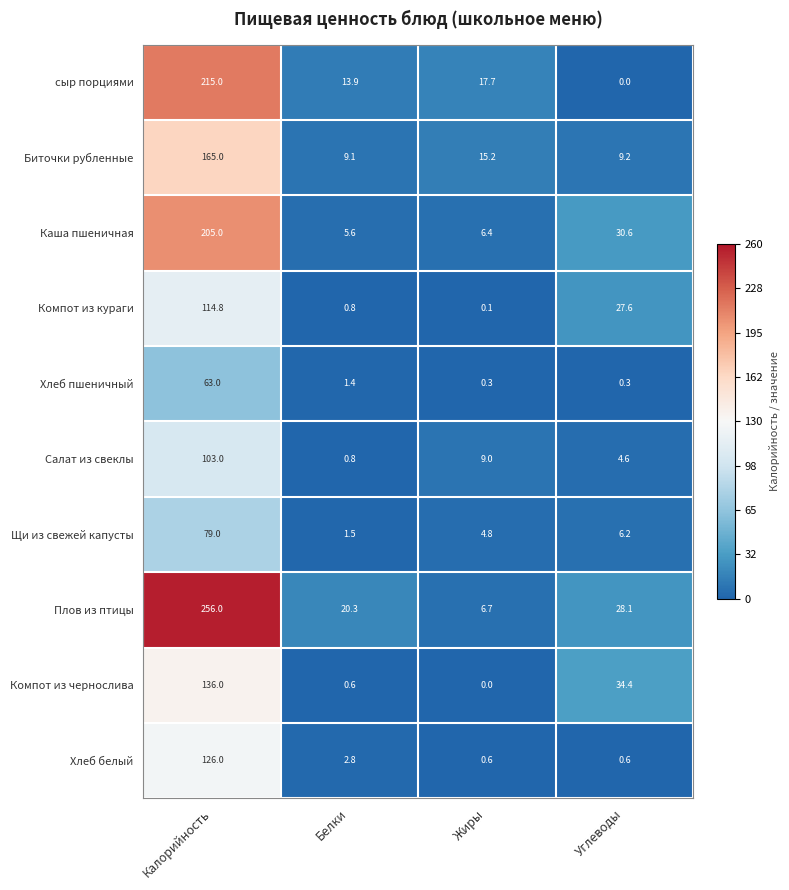

Which label corresponds to the largest value in the chart?

Калорийность